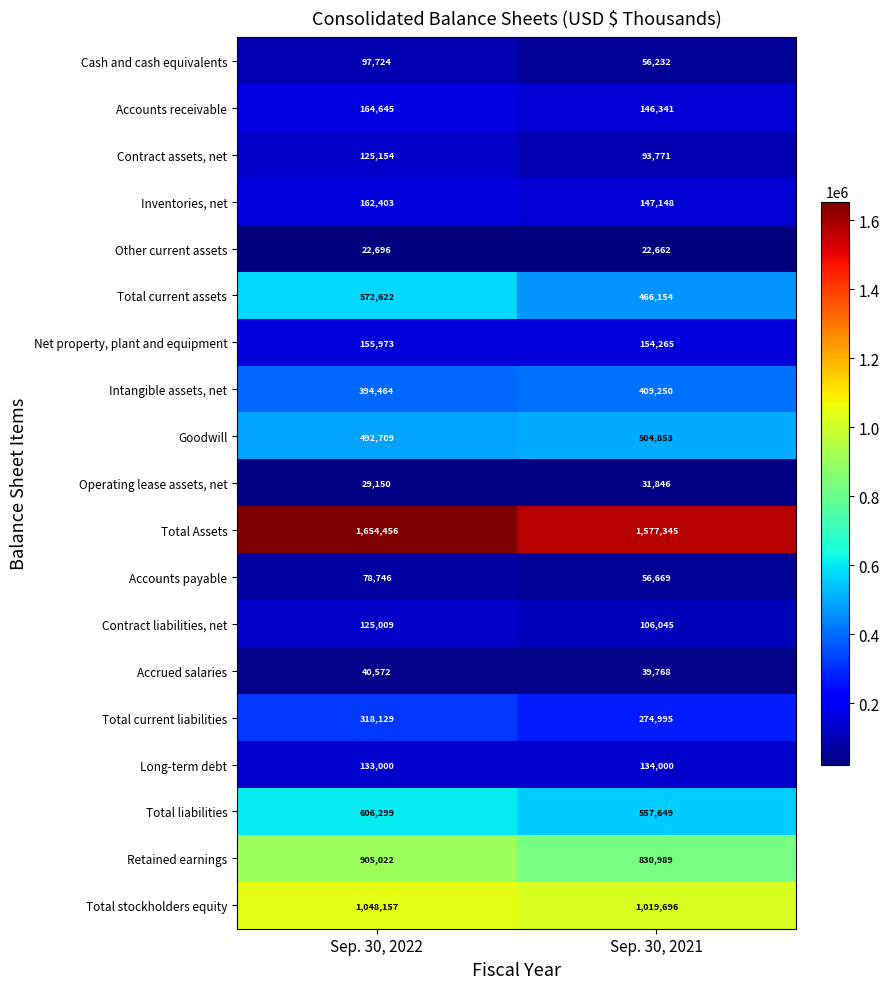

At which category is the sum across all series the highest?

Sep. 30, 2022